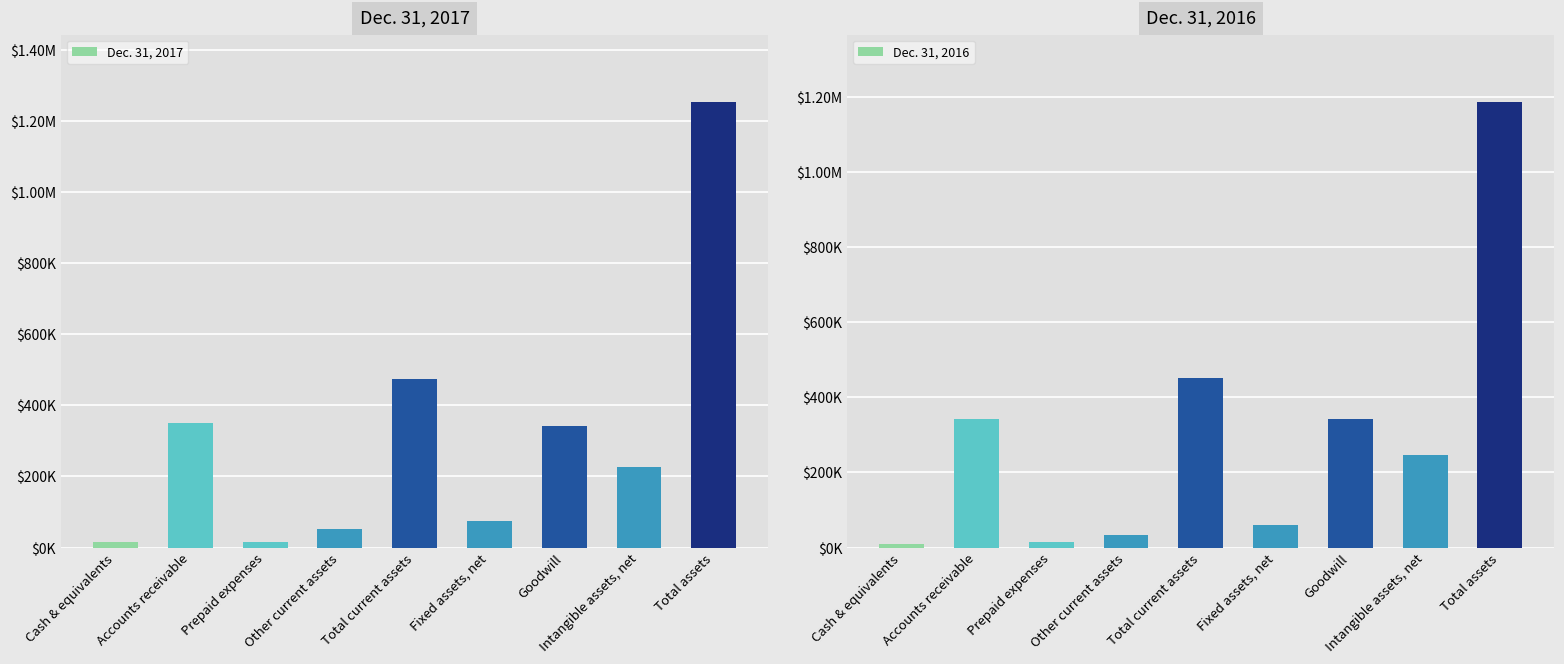

Is the value of Dec. 31, 2017 at Other current assets greater than the value of Dec. 31, 2016 at Cash & equivalents?

Yes